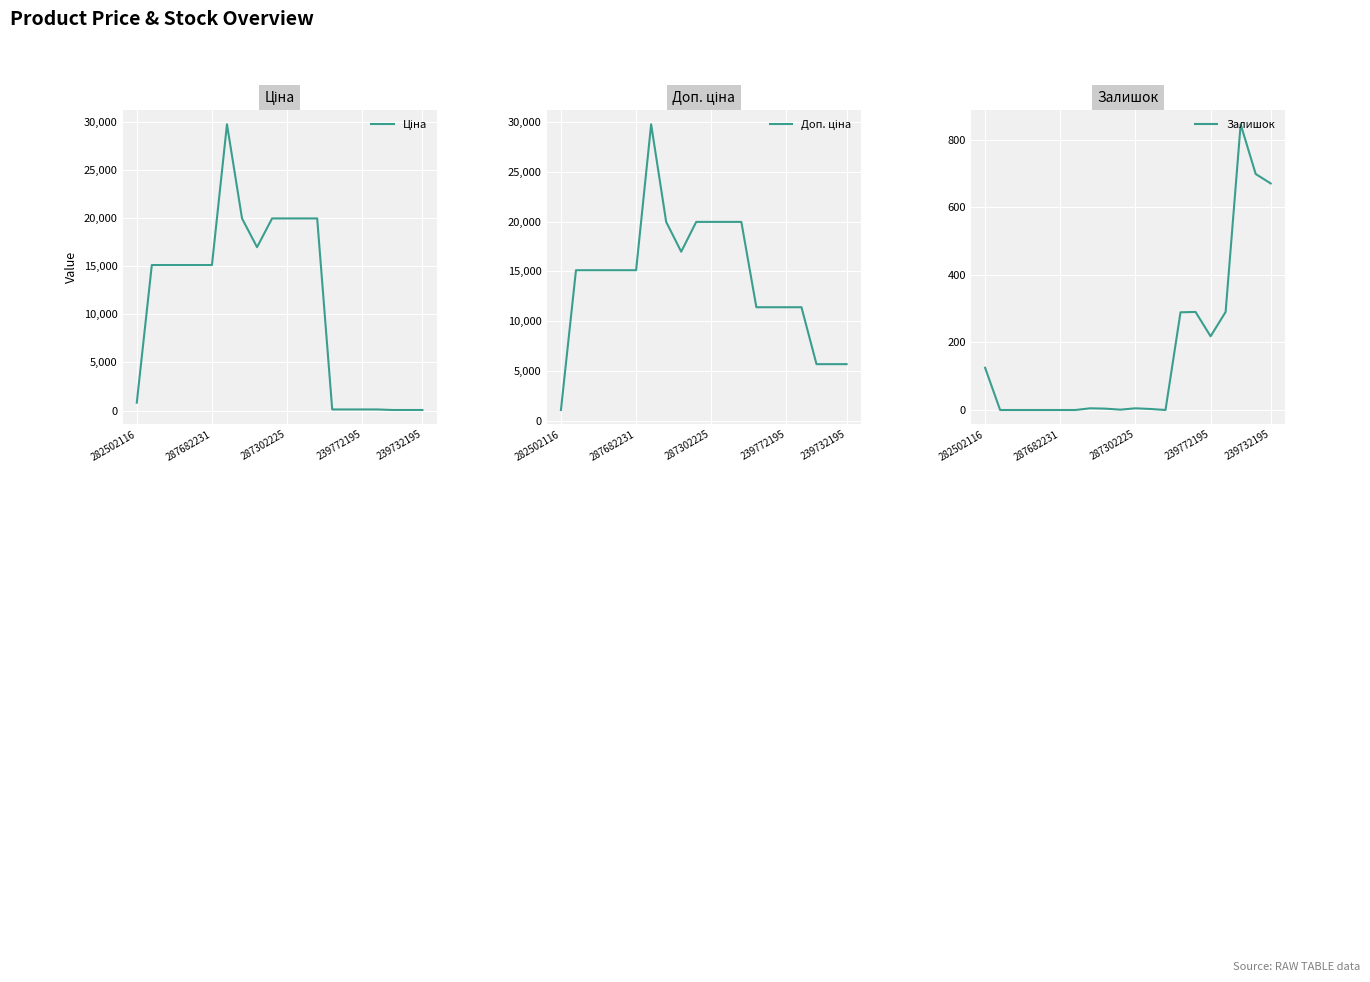

What is the difference between the second highest and second lowest values in the Доп. ціна series?

14259.2